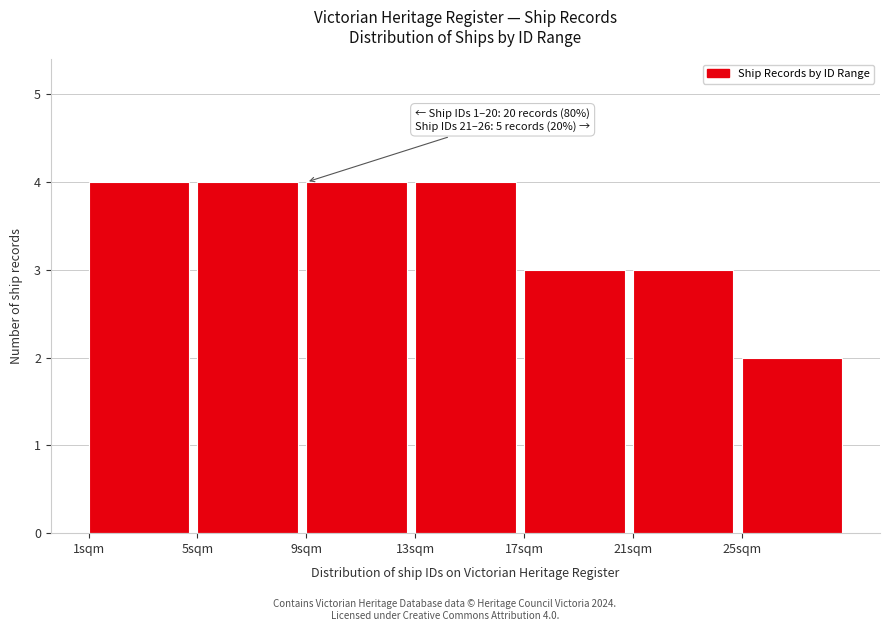

Reading right to left, list all the values displayed in this chart.

25sqm=2	21sqm=3	17sqm=3	13sqm=4	9sqm=4	5sqm=4	1sqm=4